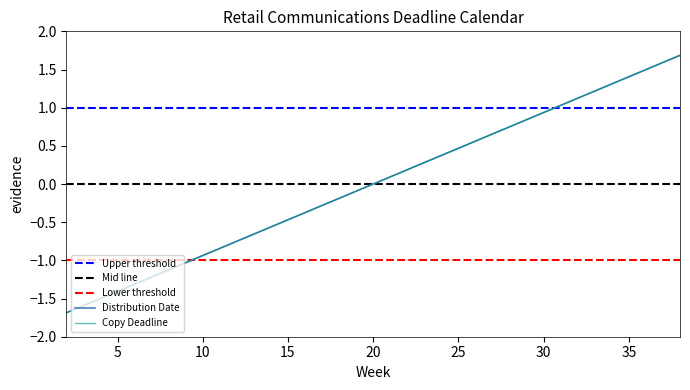

How many values in the Copy Deadline series exceed 0?

18